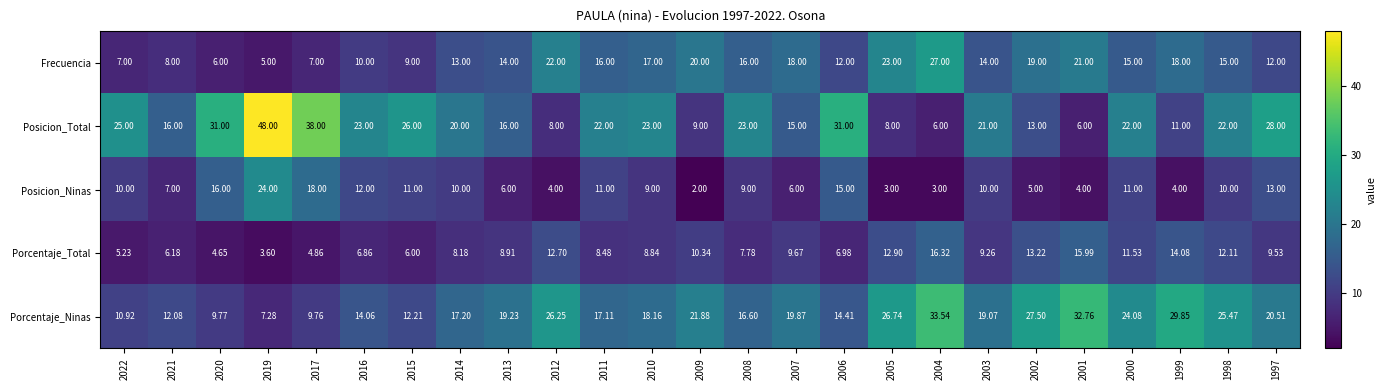

Which series has the widest spread of values?

Posicion_Total